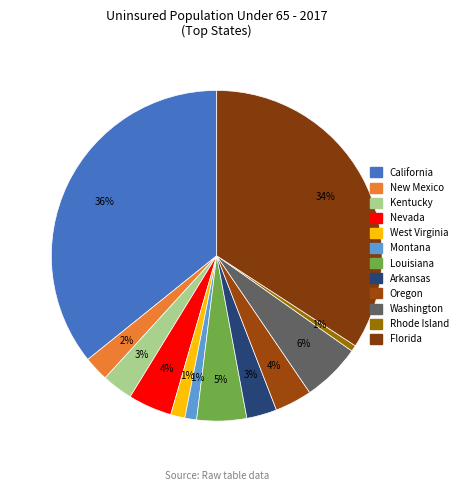

True or false: Washington accounts for 6% of the total.

True